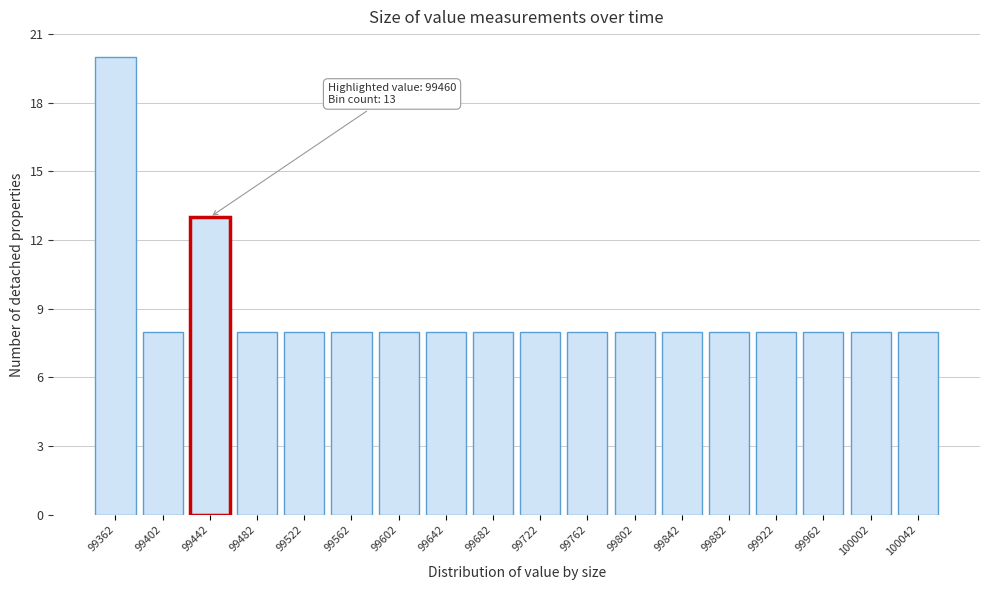

Reading left to right, transcribe all the data shown in this chart.

20	8	13	8	8	8	8	8	8	8	8	8	8	8	8	8	8	8